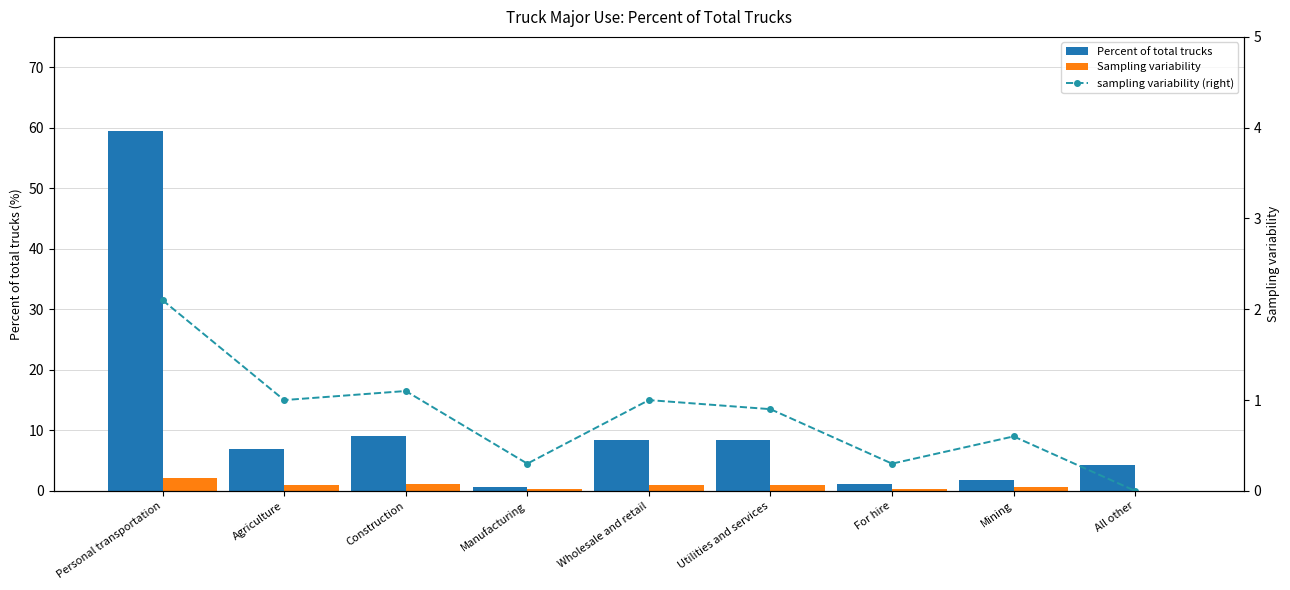

Reading left to right, list all the values displayed in this chart.

Percent of total trucks: 59.4	7.0	9.1	0.6	8.4	8.4	1.1	1.8	4.2
Sampling variability: 2.1	1.0	1.1	0.3	1.0	0.9	0.3	0.6	0.0
sampling variability (right): 2.1	1.0	1.1	0.3	1.0	0.9	0.3	0.6	0.0